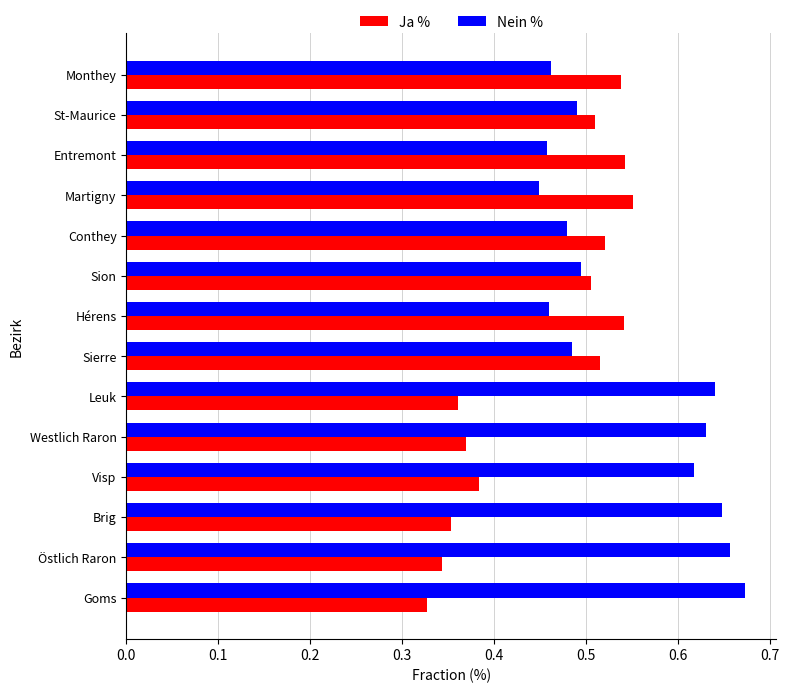

What is the sum of all Ja % values?

6.4